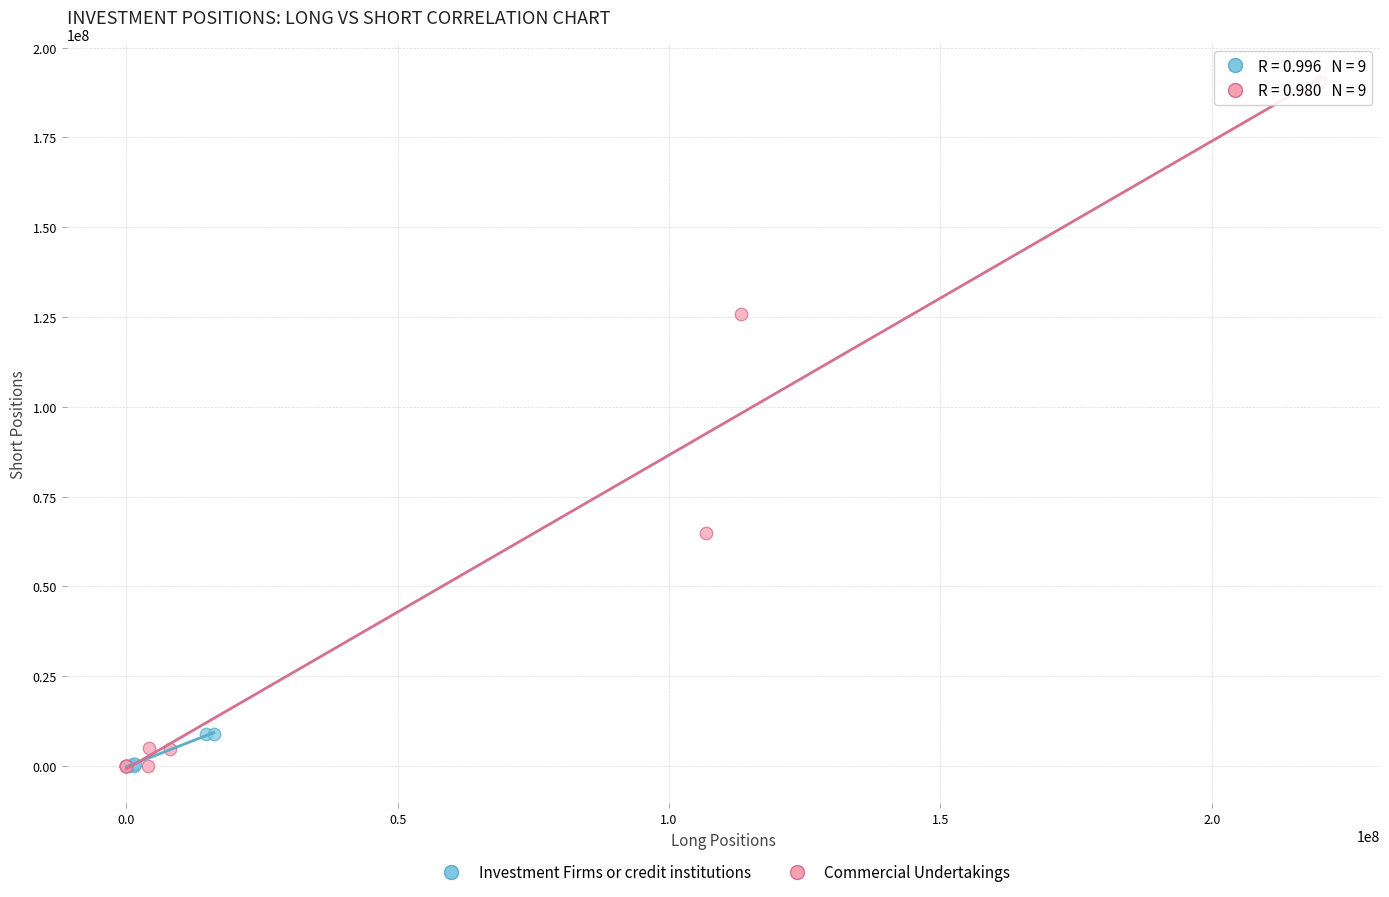

Which series has the largest Y range (max minus min)?

Commercial Undertakings